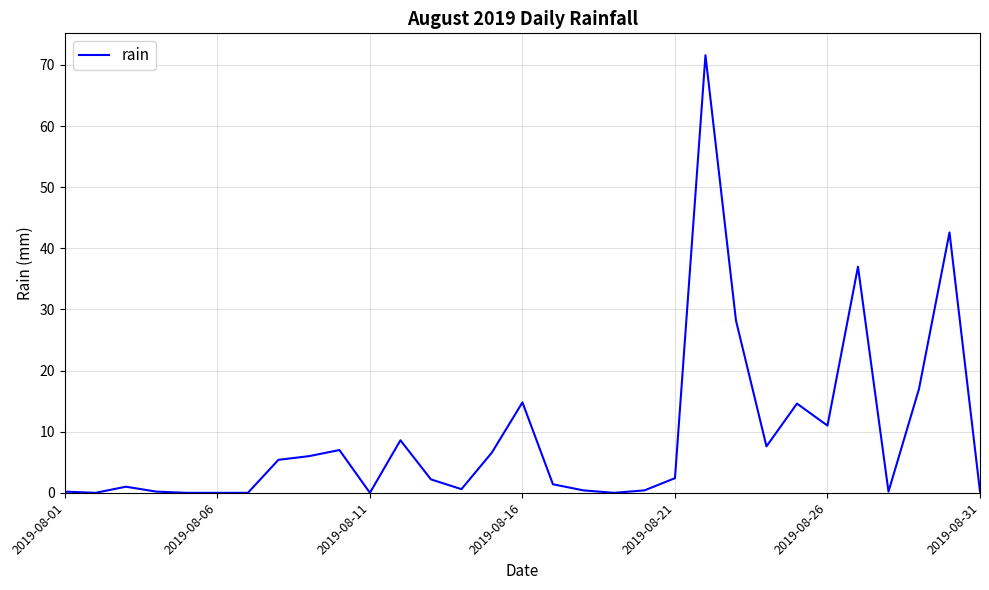

What is the greatest value displayed?

71.6